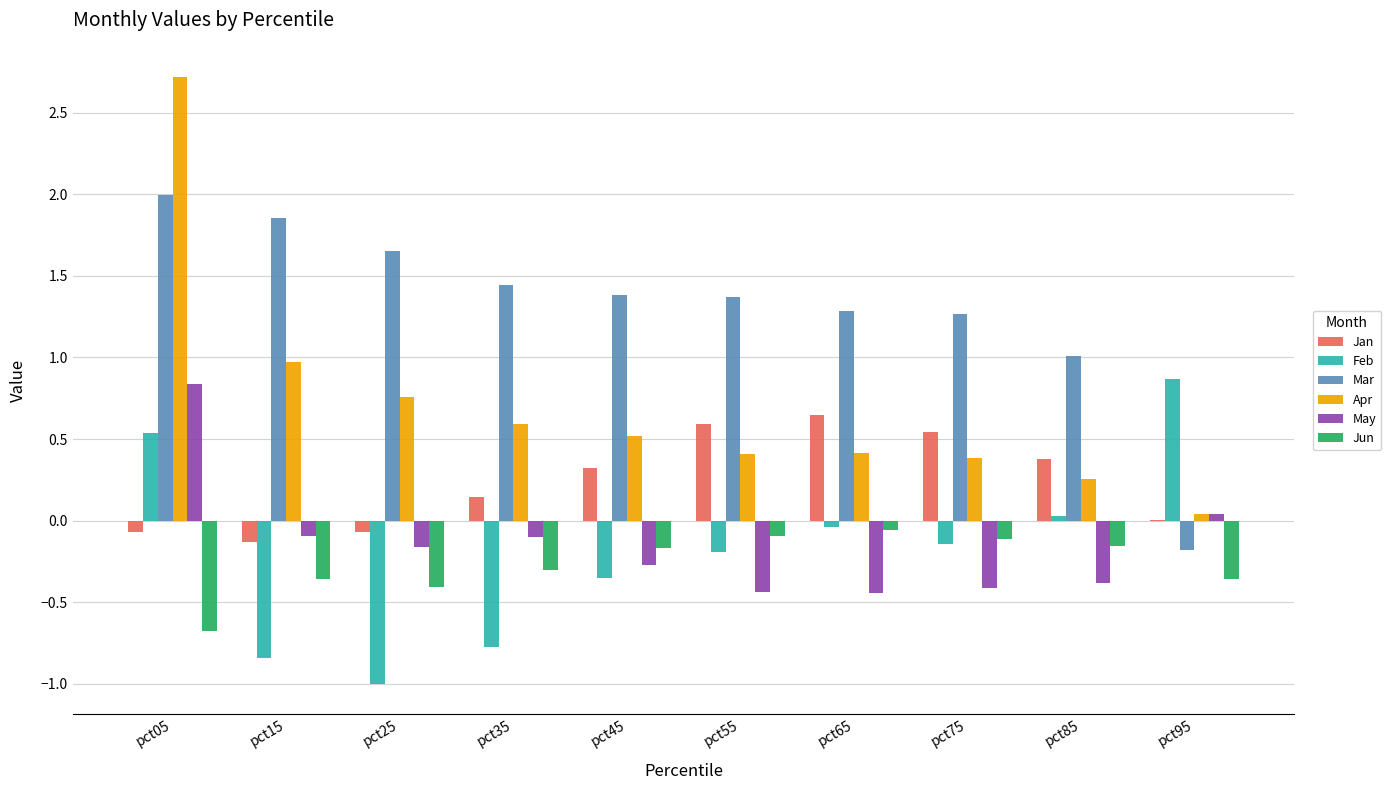

Is the value of Feb at pct75 greater than the value of May at pct15?

No